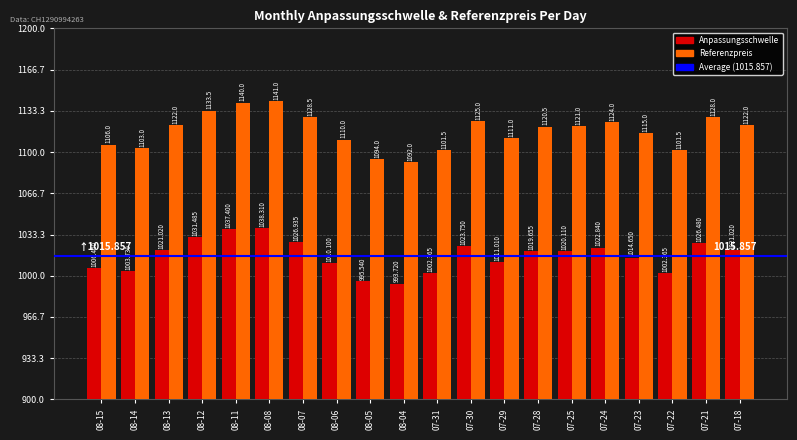

What is the difference between the Anpassungsschwelle values at 08-04 and 07-29?

17.3